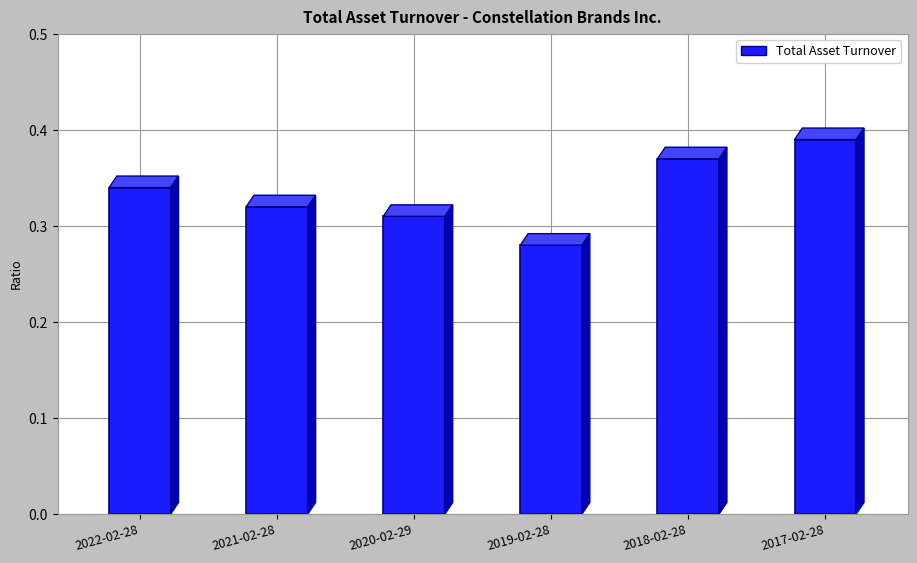

At which label is the value closest to 0?

2019-02-28